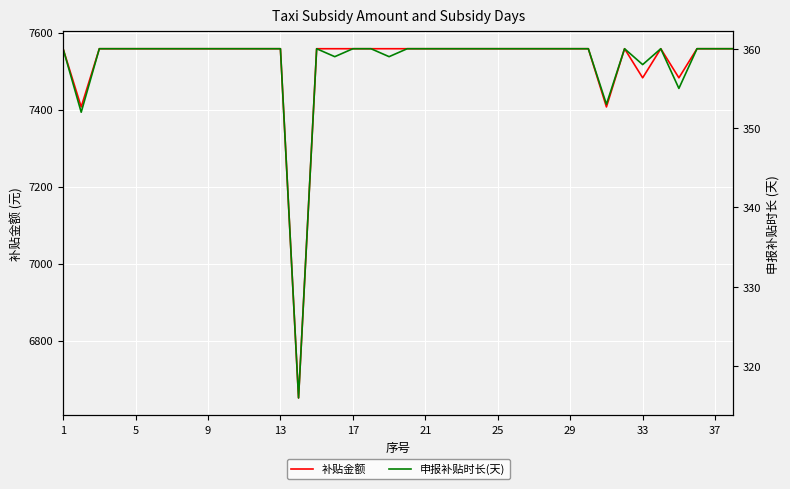

How many distinct data groups are displayed?

2